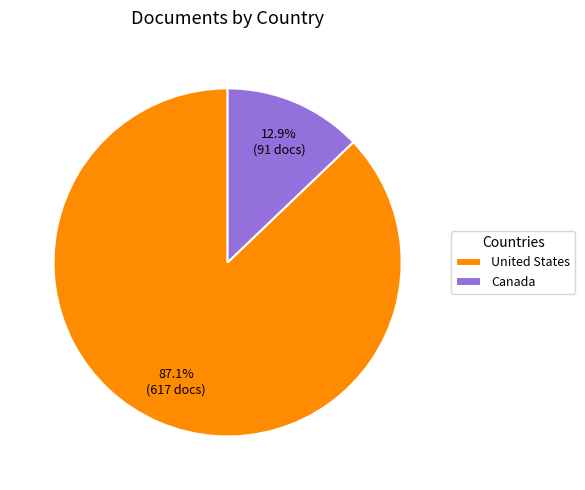

To the nearest percent, what portion does United States represent?

87%